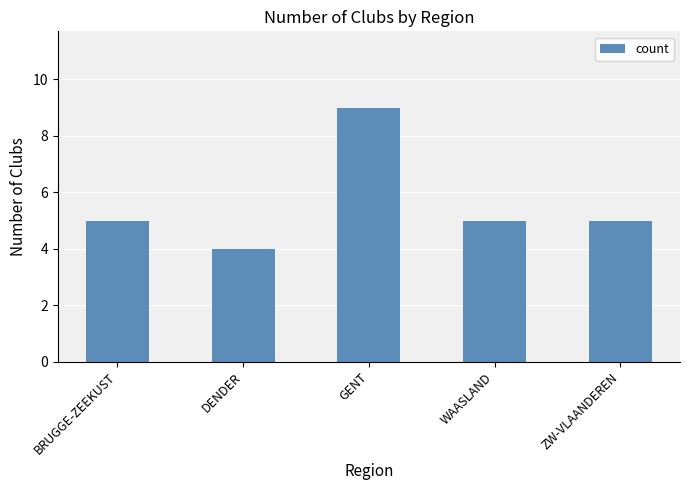

What is the minimum value shown in the chart?

4